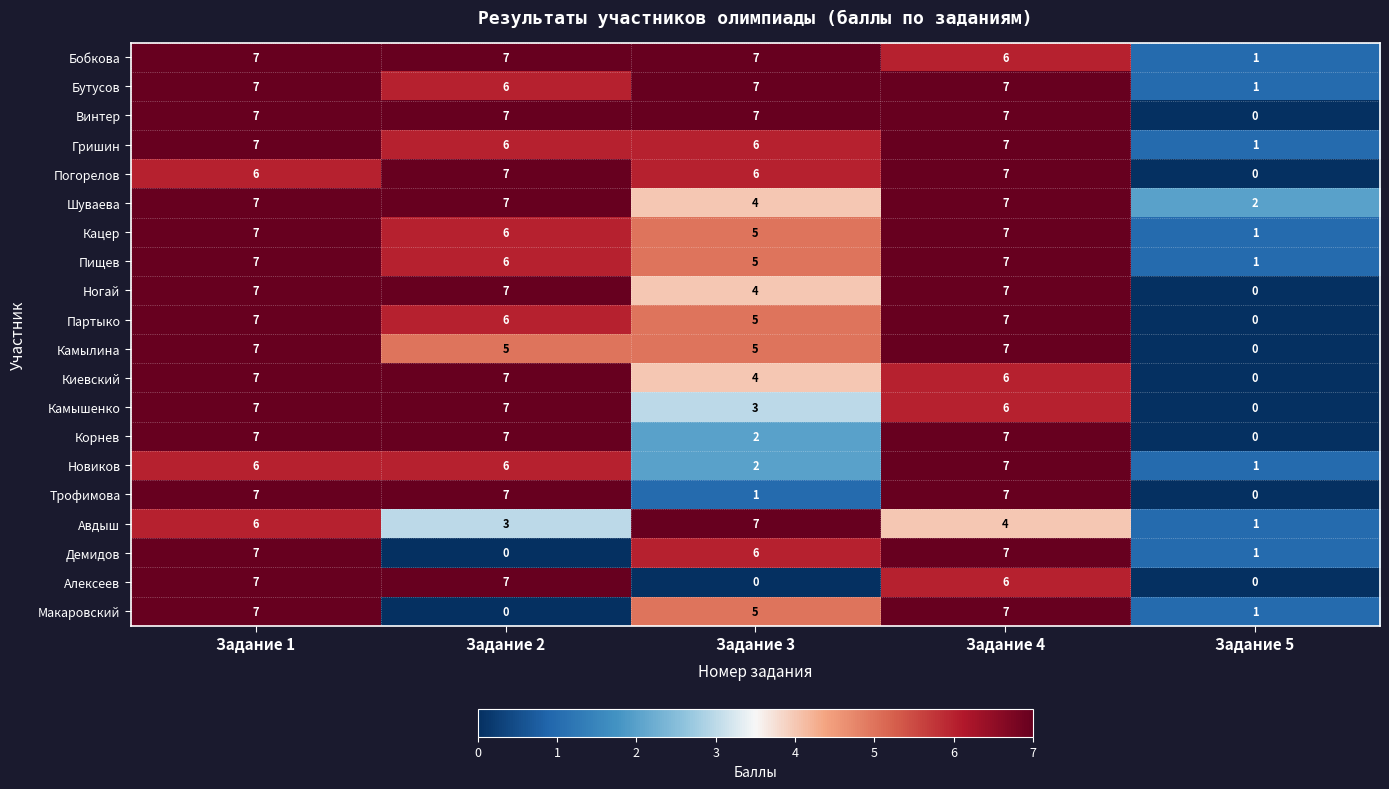

At which category is the sum across all series the highest?

Задание 1